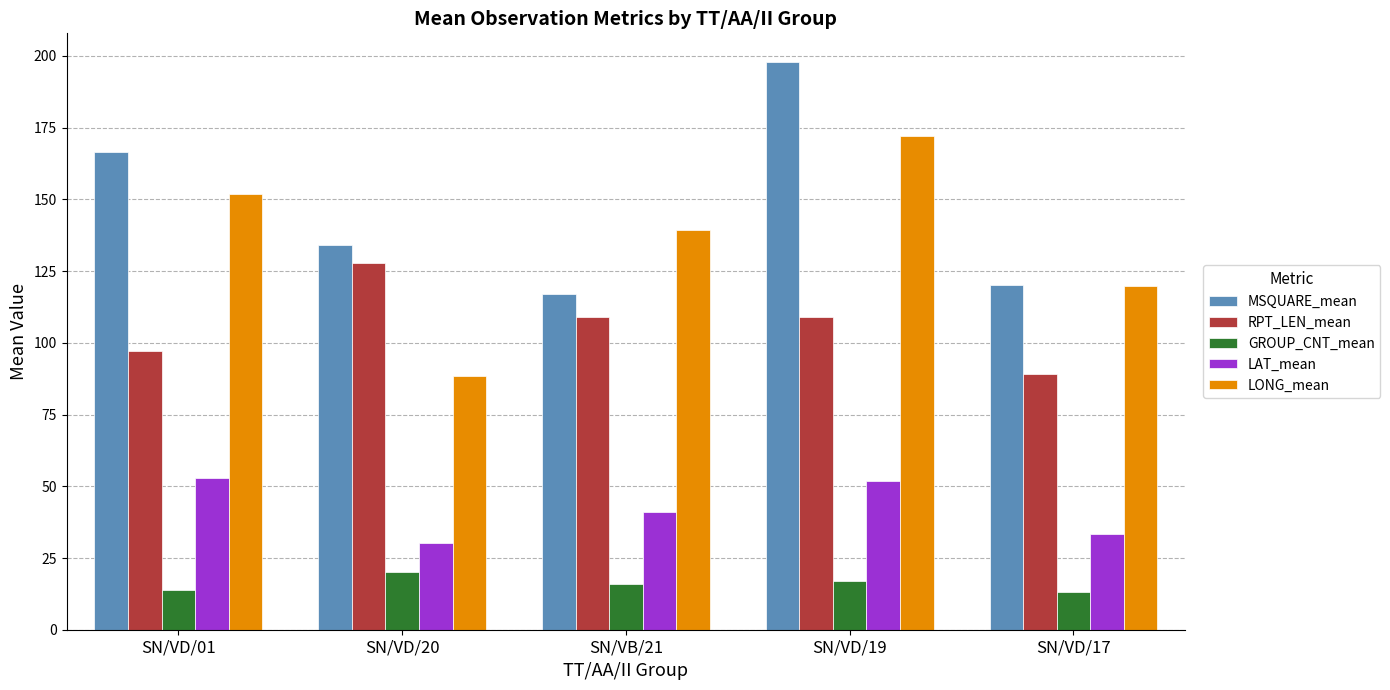

Rank the series by their maximum value, from lowest to highest.

GROUP_CNT_mean, LAT_mean, RPT_LEN_mean, LONG_mean, MSQUARE_mean